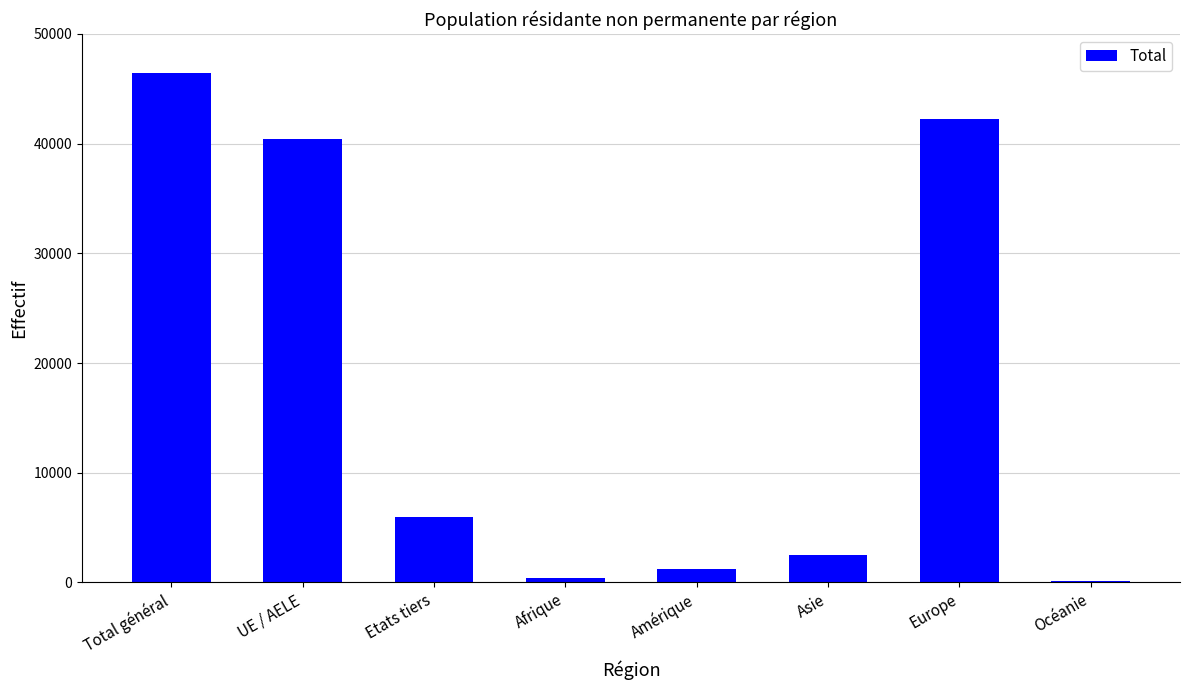

What is the change in value from Total général to Asie?

-43901